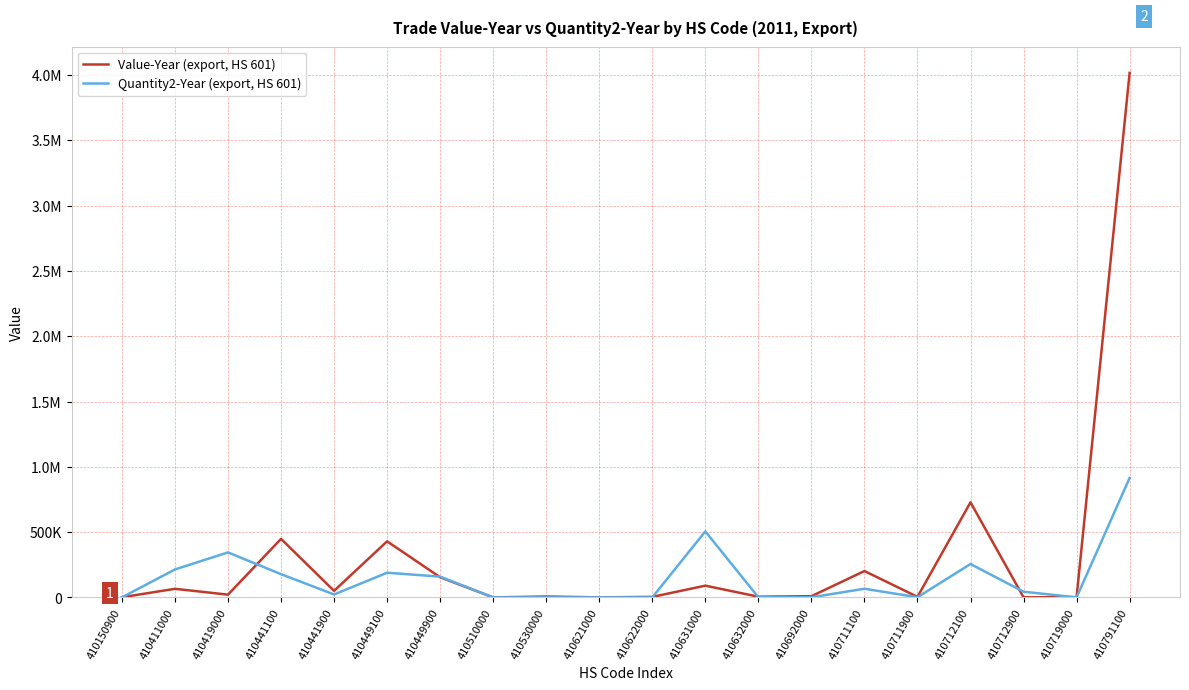

Rank the series at 410449900 from lowest to highest value.

Value-Year (export, HS 601), Quantity2-Year (export, HS 601)